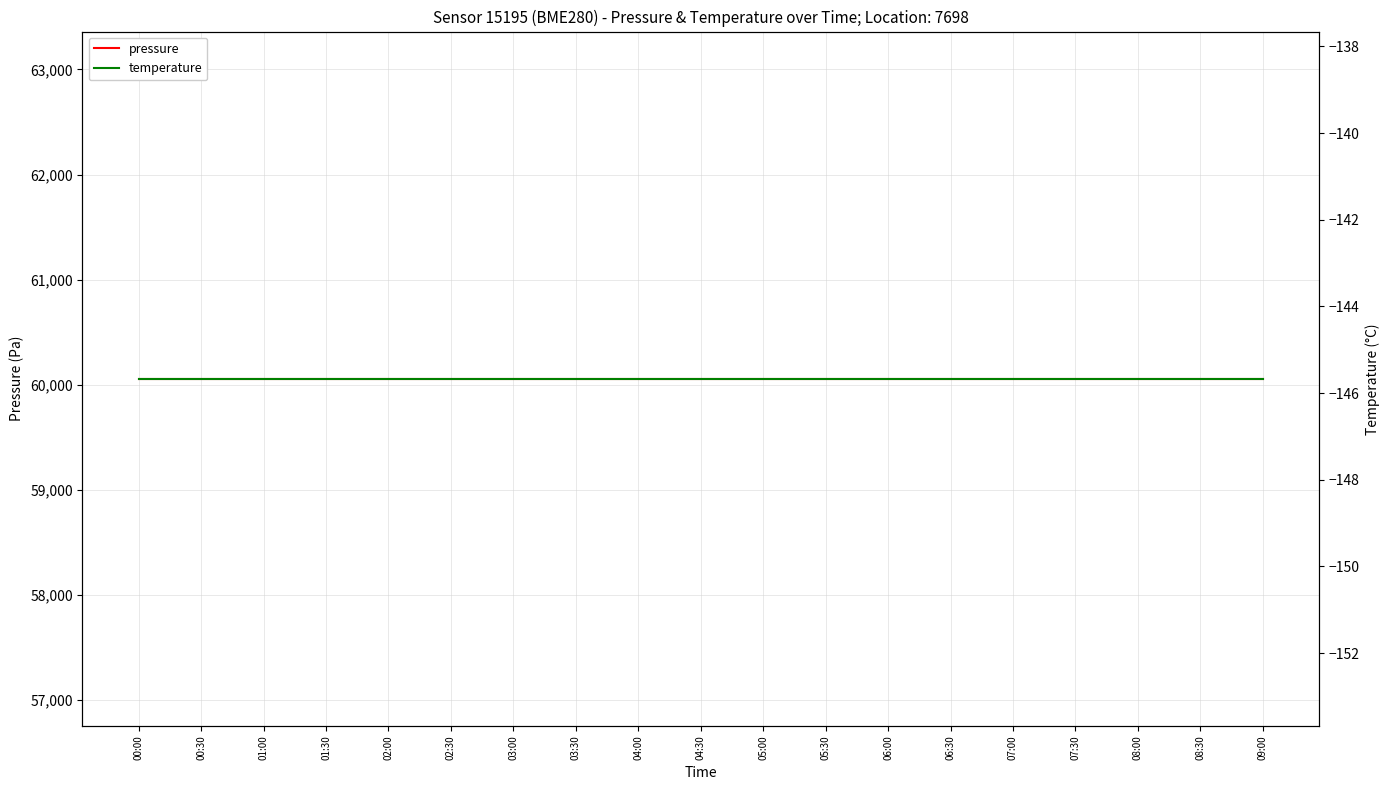

Which series changed the most between 01:00 and 03:00?

pressure